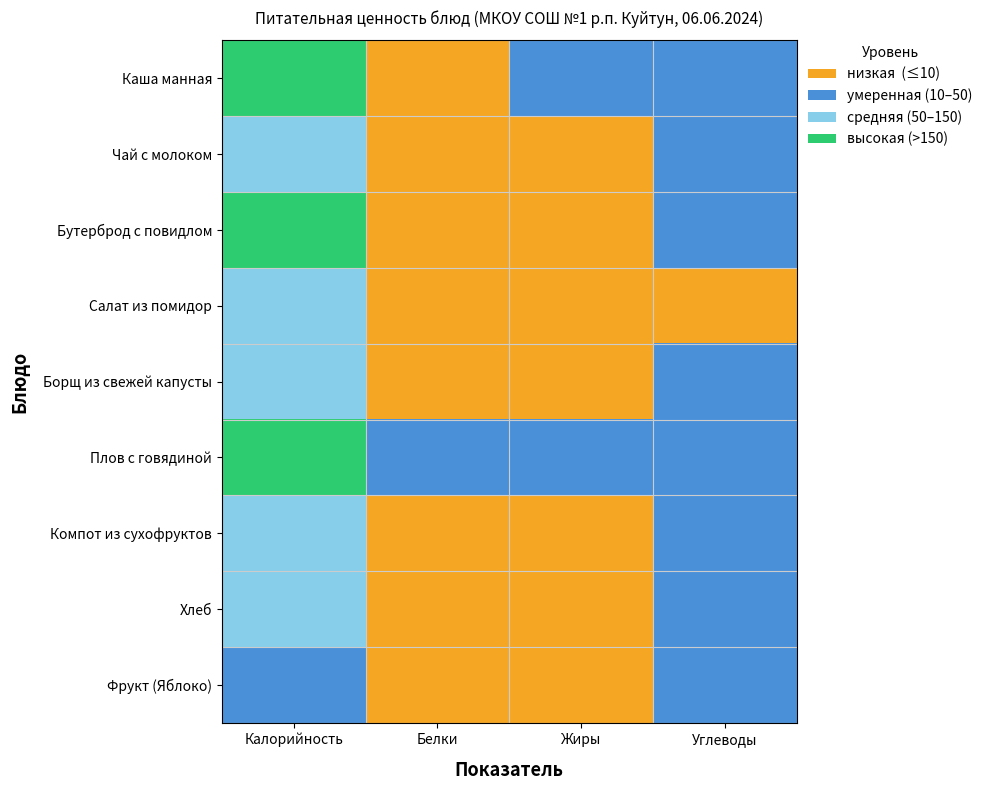

Between Белки and Жиры, which is larger?

Жиры